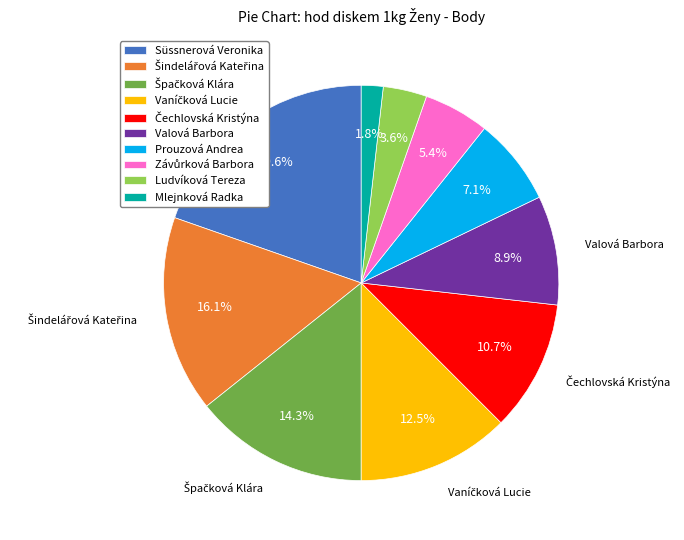

Which category has the smallest portion of the pie?

Mlejnková Radka